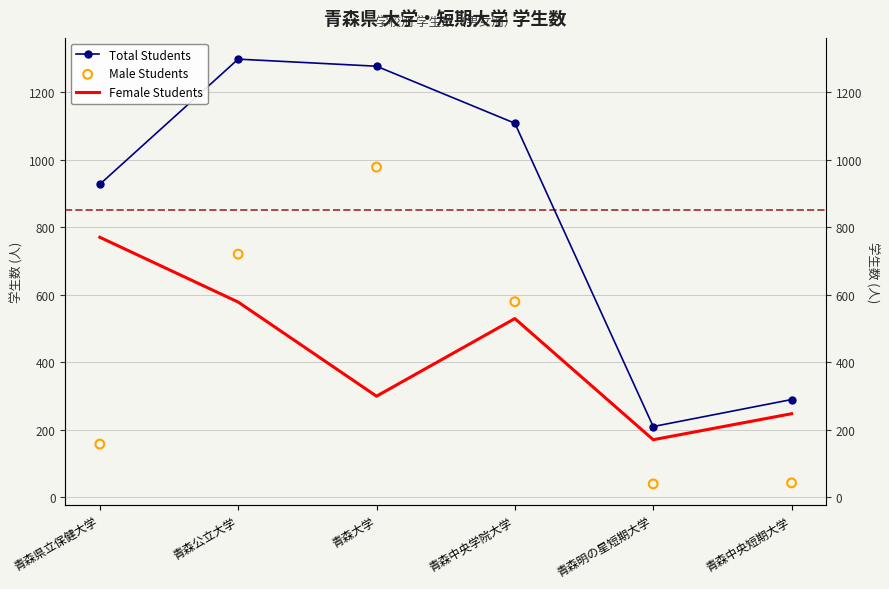

Which series reaches the minimum Y coordinate?

Male Students